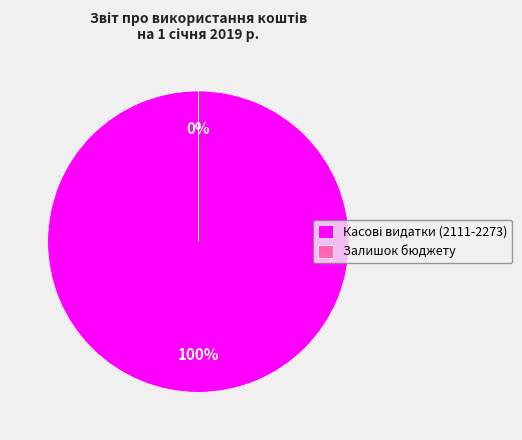

To the nearest percent, what is the average slice percentage?

50%